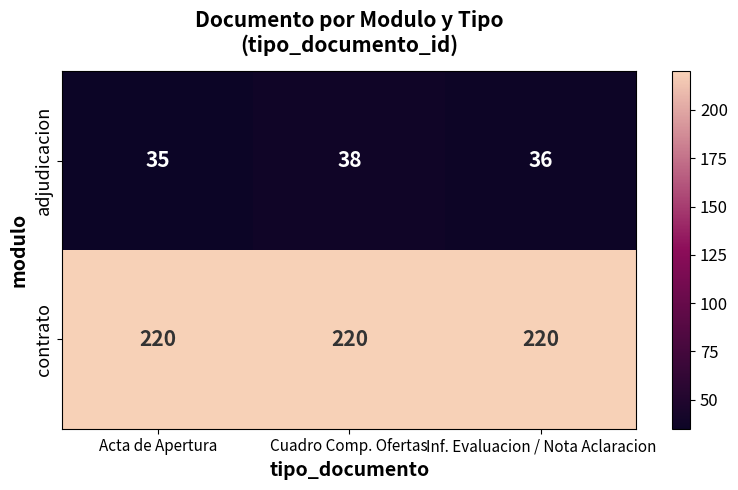

Rank the series by their average value, from lowest to highest.

adjudicacion, contrato